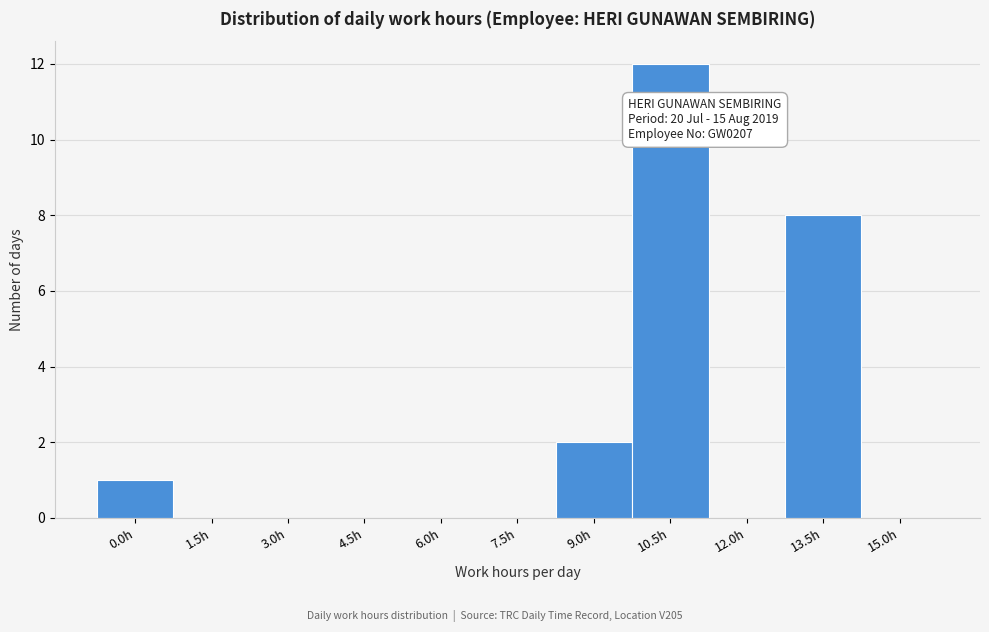

Reading left to right, list all the values displayed in this chart.

0.0h=1	1.5h=0	3.0h=0	4.5h=0	6.0h=0	7.5h=0	9.0h=2	10.5h=12	12.0h=0	13.5h=8	15.0h=0